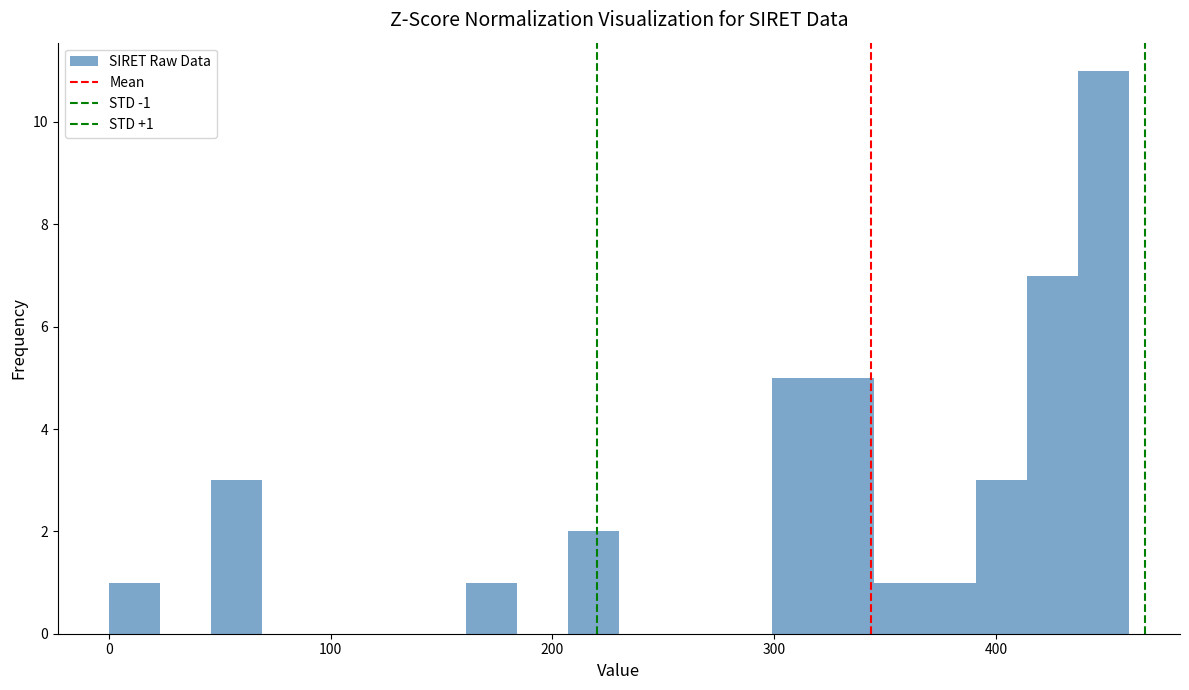

Around what value on the x-axis is the tallest bar? Give the approximate position of its centre, as read against the axis.

450